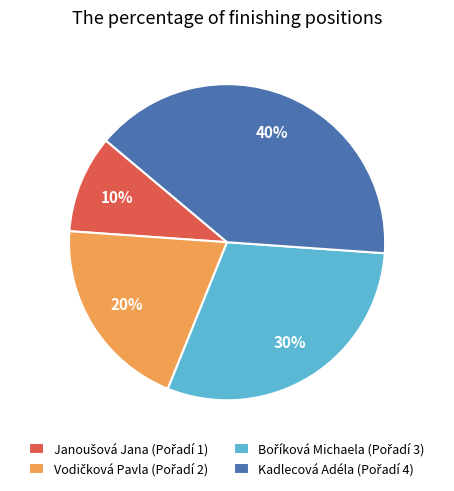

To the nearest percent, what is the difference between the largest and smallest slice percentages?

30%